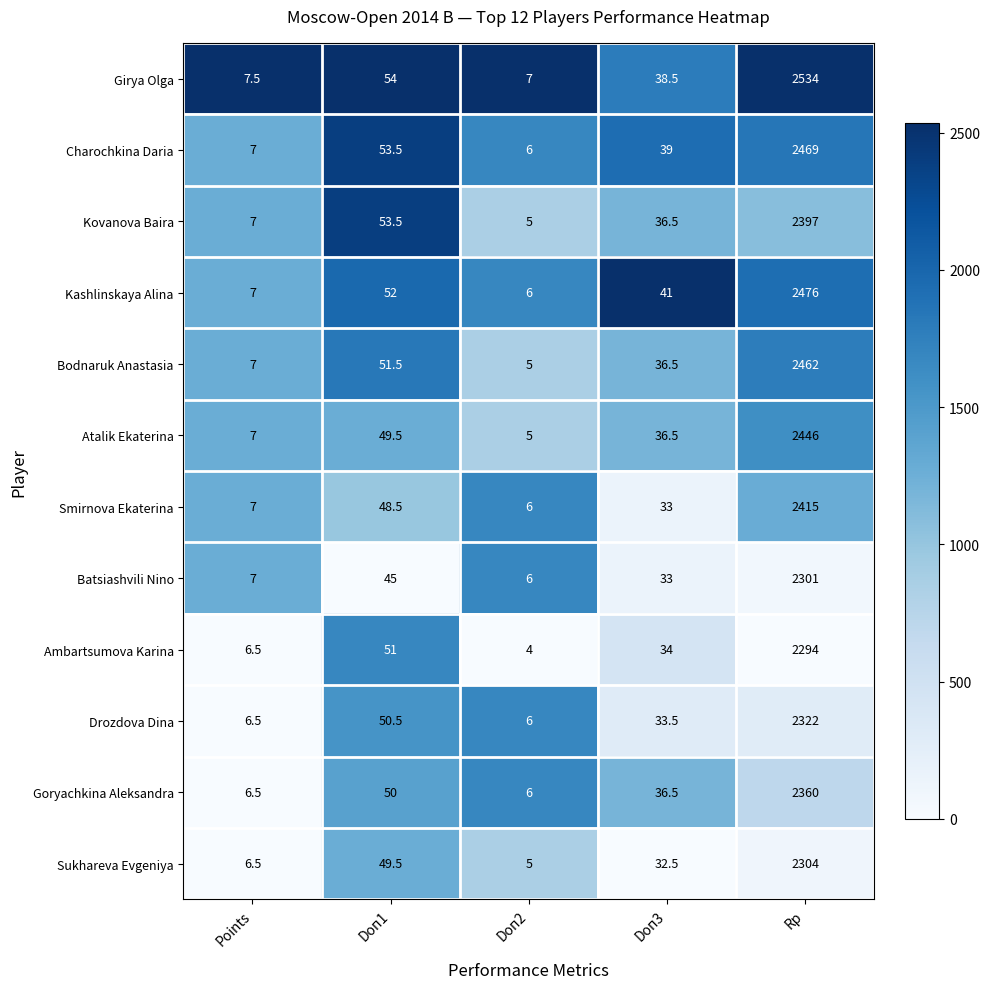

What value does the Atalik Ekaterina series have at Doп2?

5.0